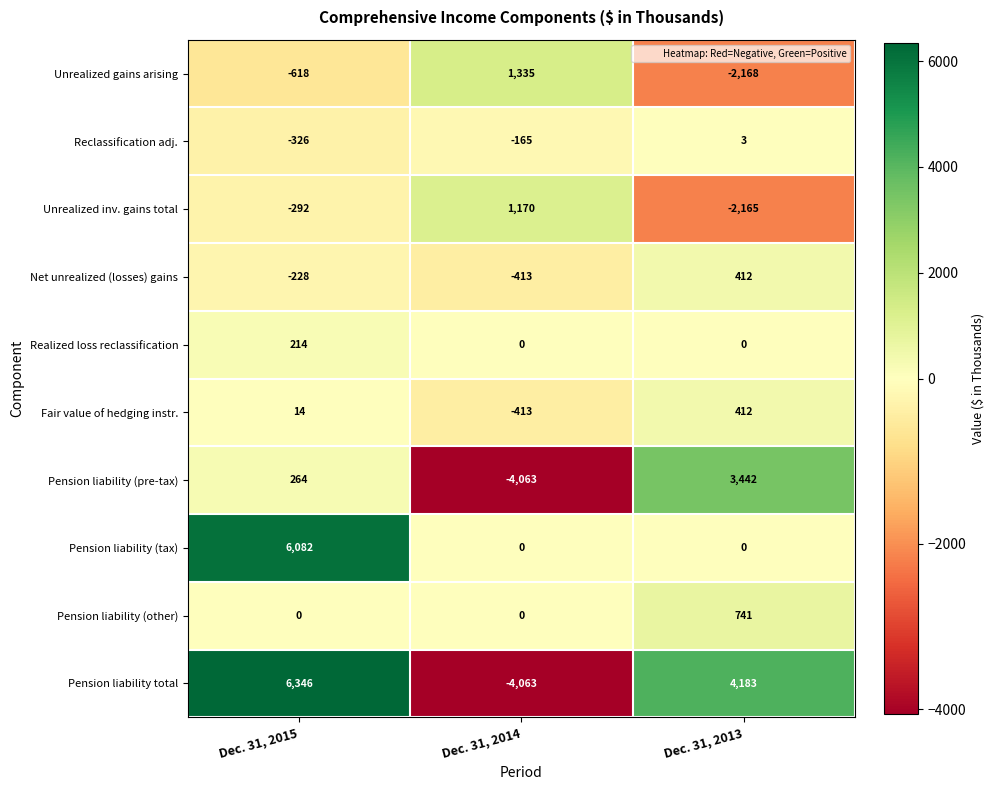

Rank the series at Dec. 31, 2015 from highest to lowest value.

Pension liability total, Pension liability (tax), Pension liability (pre-tax), Realized loss reclassification, Fair value of hedging instr., Pension liability (other), Net unrealized (losses) gains, Unrealized inv. gains total, Reclassification adj., Unrealized gains arising